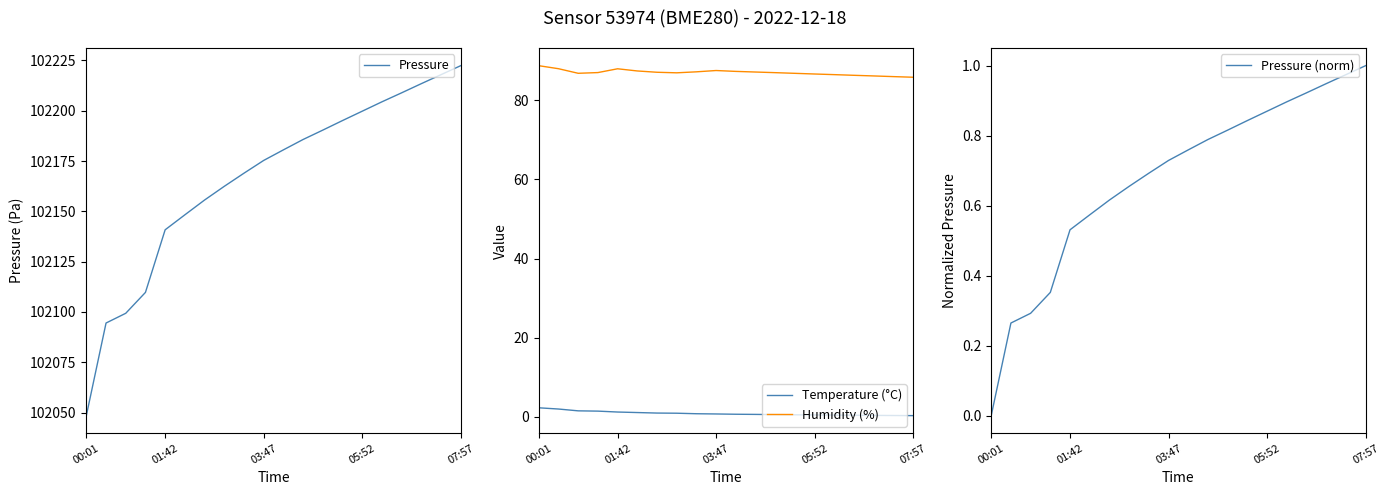

What is the minimum value for Humidity (%)?

85.9